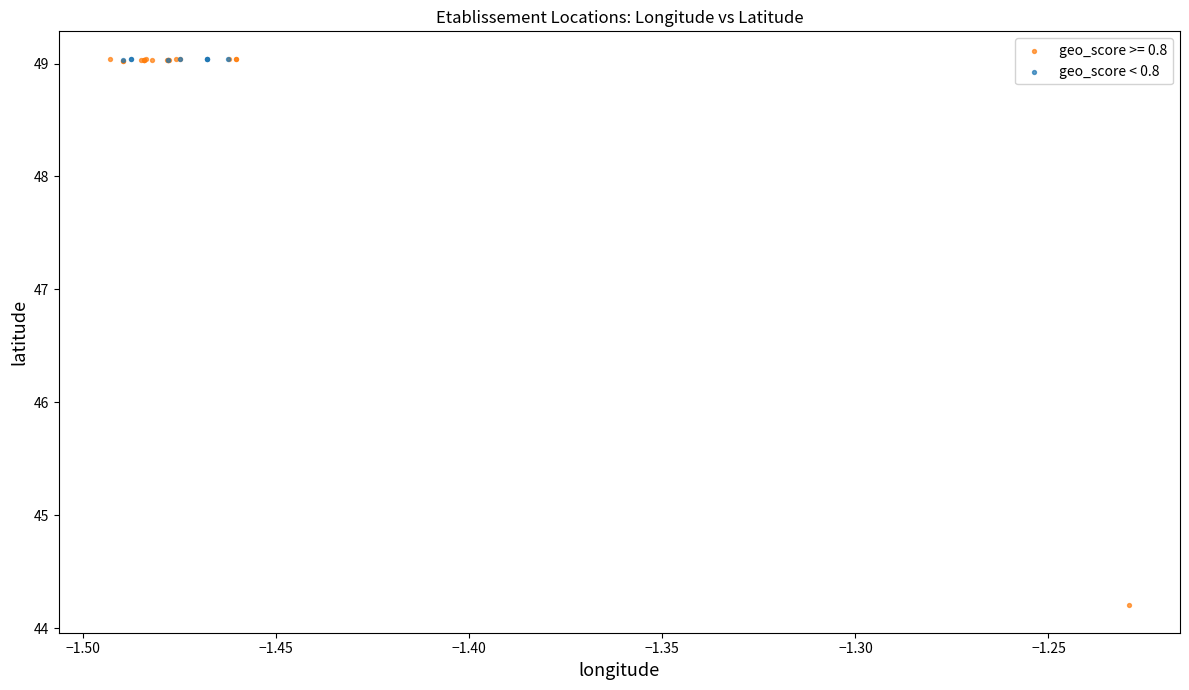

Which series has the largest Y range (max minus min)?

geo_score >= 0.8